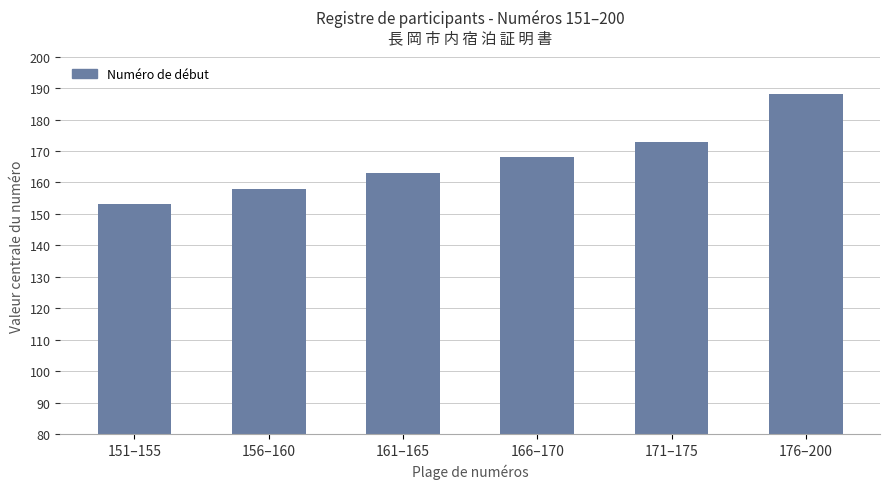

Count the values in the range 158 to 173.

4